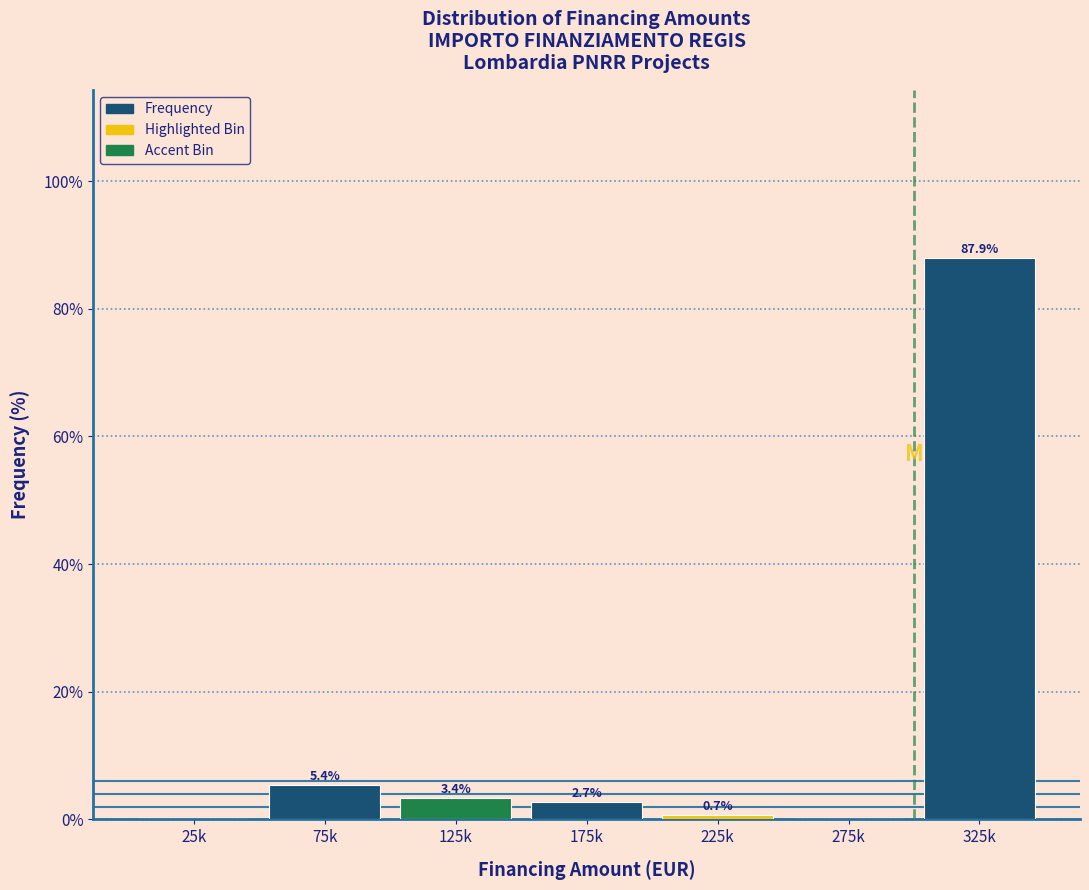

Reading left to right, what are all the values shown in this chart?

25k=0.0	75k=5.4	125k=3.4	175k=2.7	225k=0.7	275k=0.0	325k=87.9